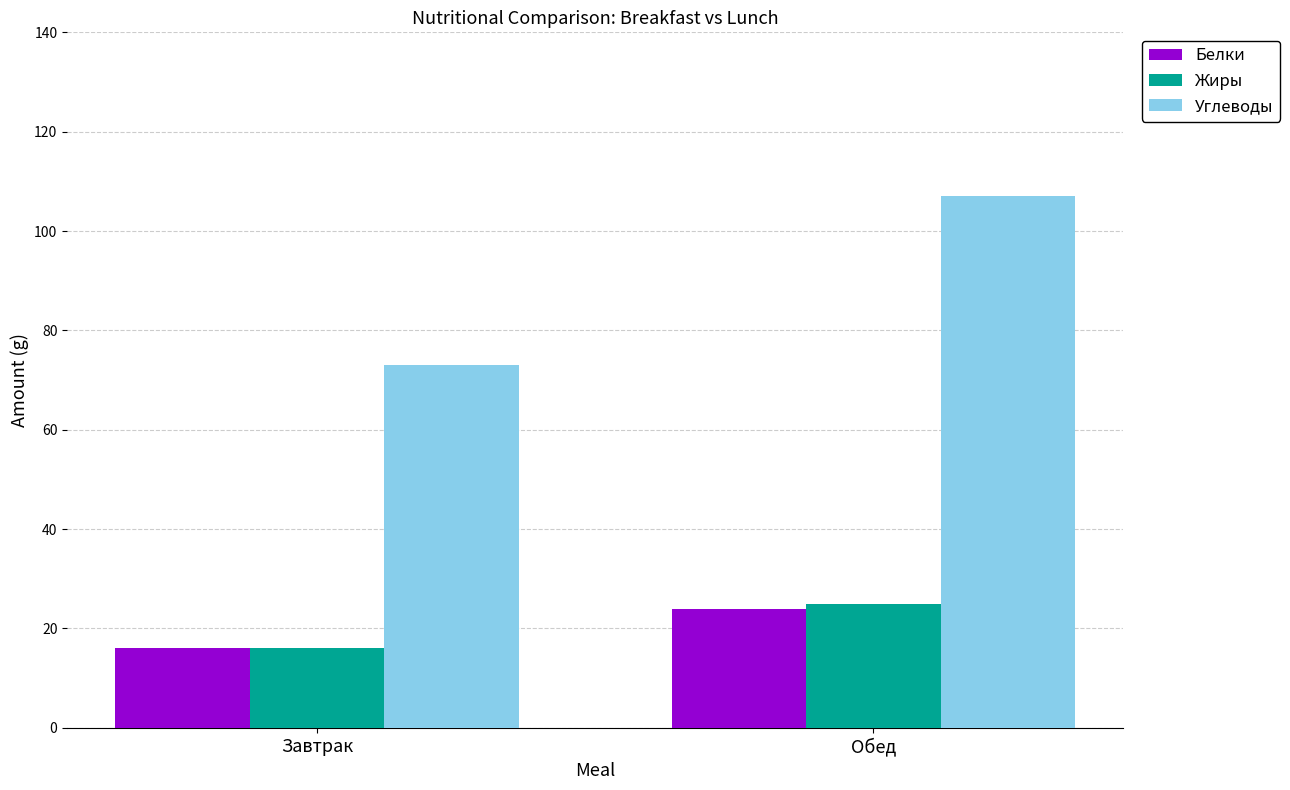

What is the difference between the highest and lowest values at Завтрак?

57